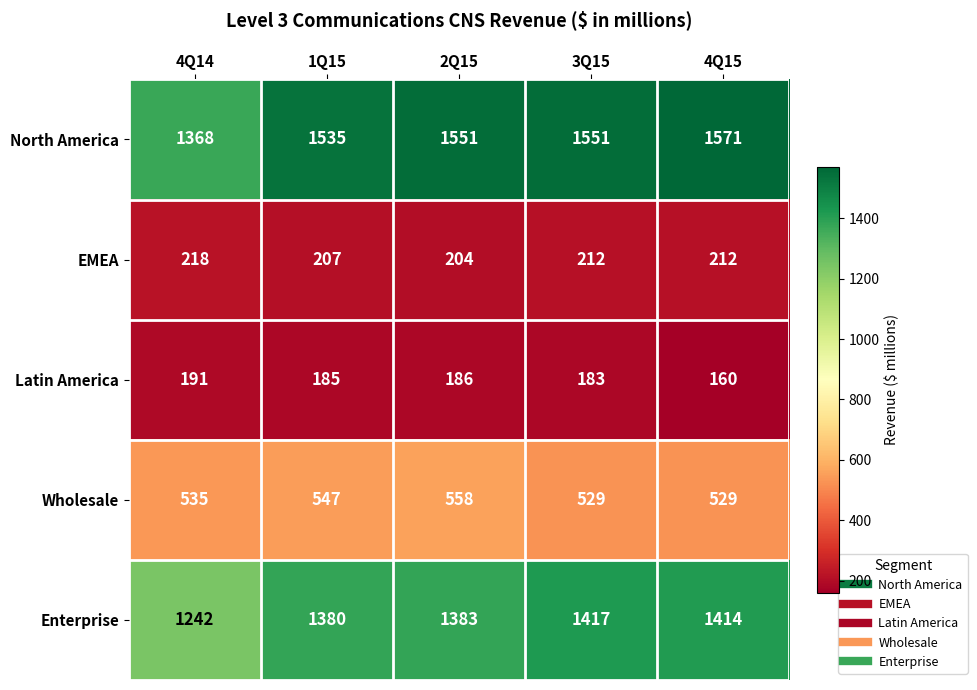

What is the difference between the maximum and minimum values in the Enterprise series?

175